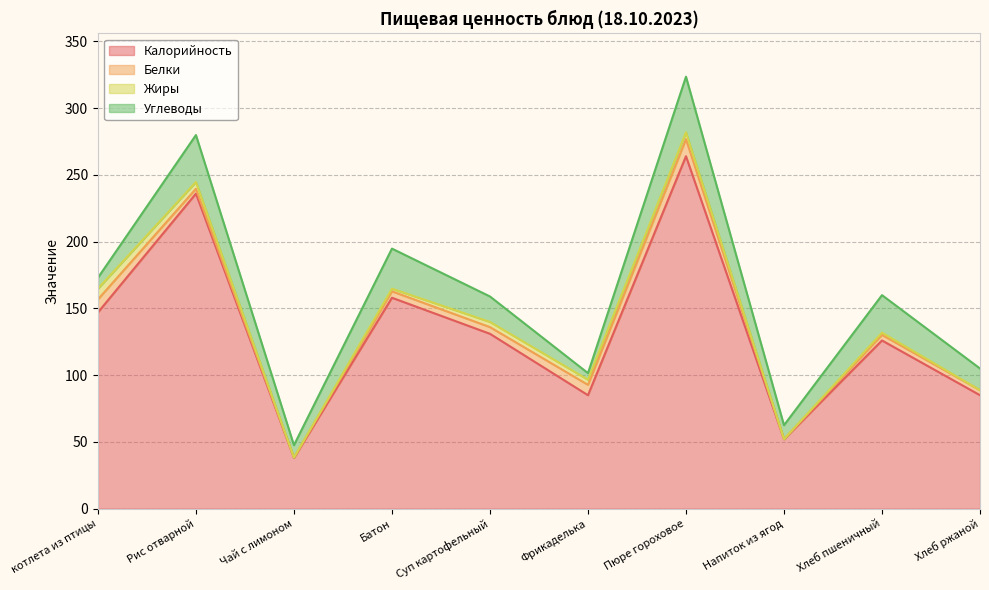

What is the greatest value displayed?

264.0